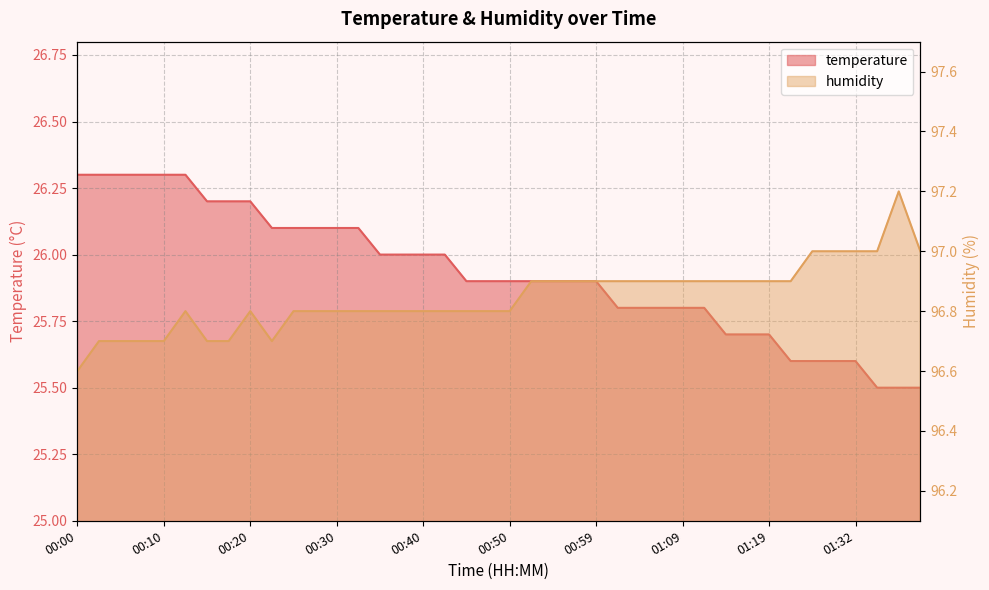

Does the chart display data point markers on the line(s)?

No